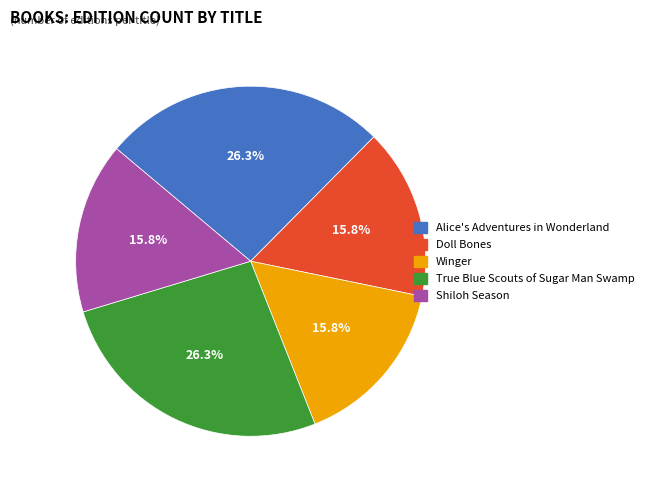

What percentage is NOT represented by Winger?

84.2%